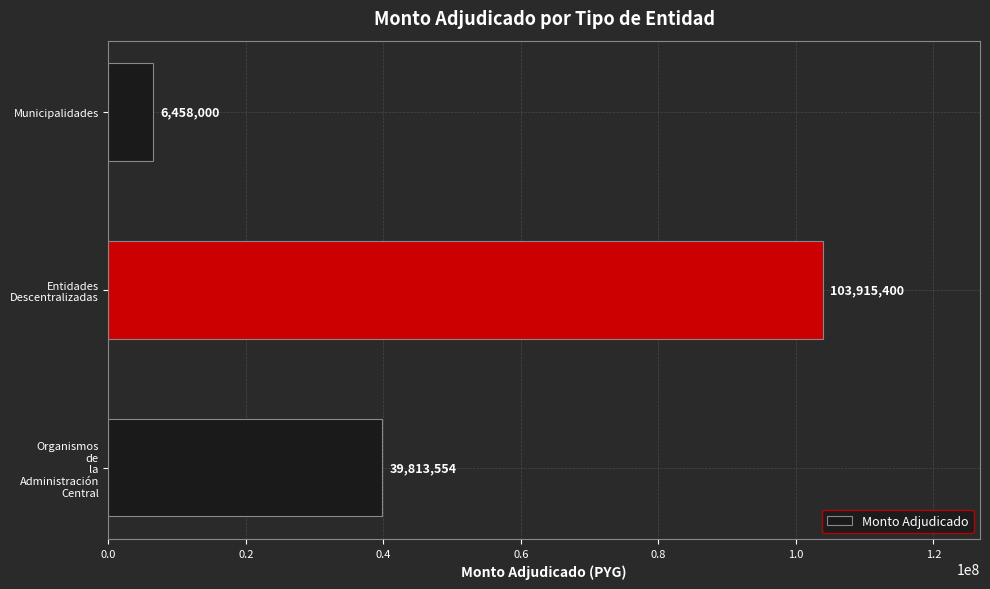

The value at Municipalidades is 6458000. True or false?

True